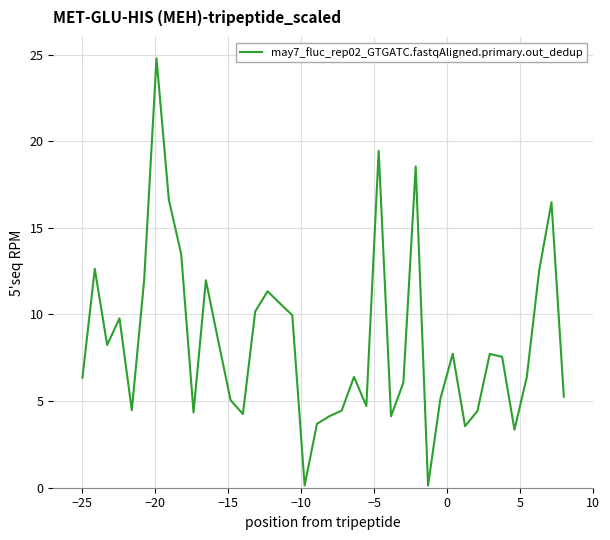

What is the difference between the maximum and minimum values?

24.7